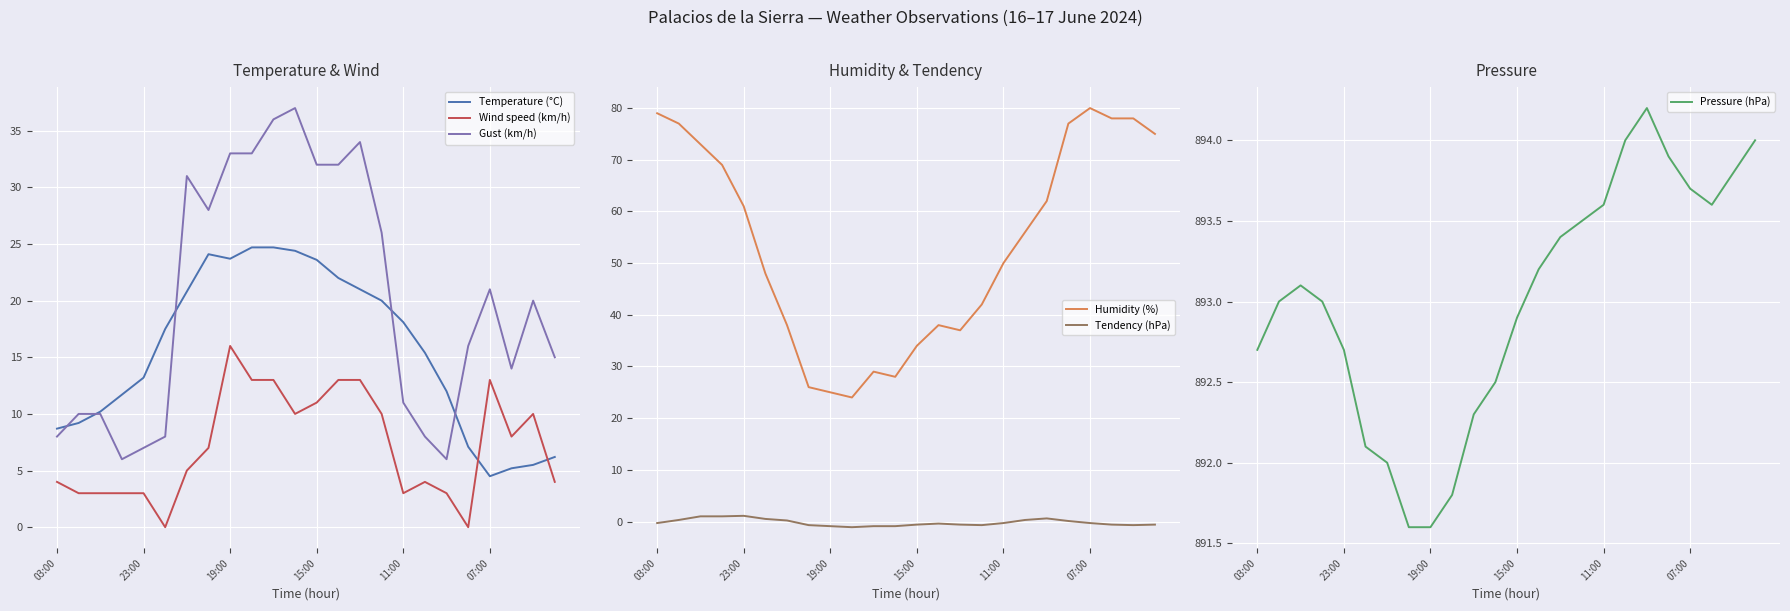

True or false: Wind speed (km/h) has a value of 16.1 at 15:00.

False